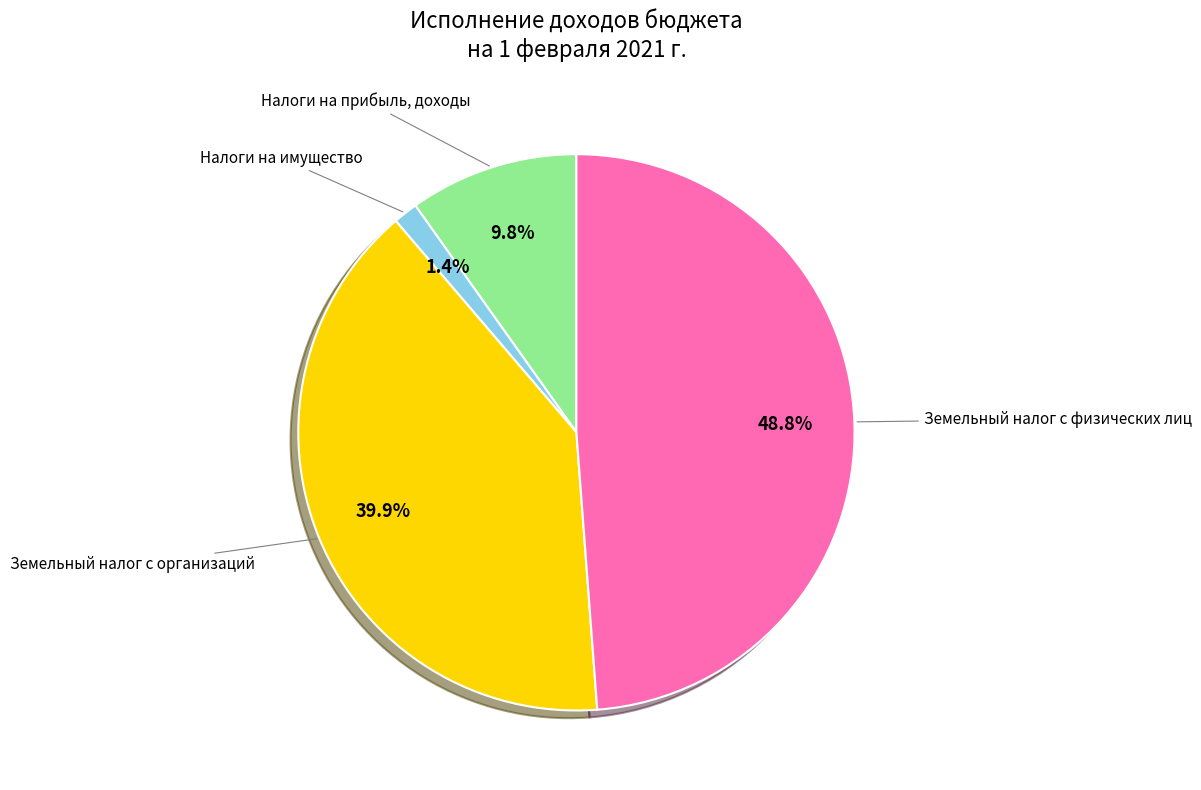

Approximately how many times larger is the value at Земельный налог с физических лиц compared to Земельный налог с организаций?

1.2